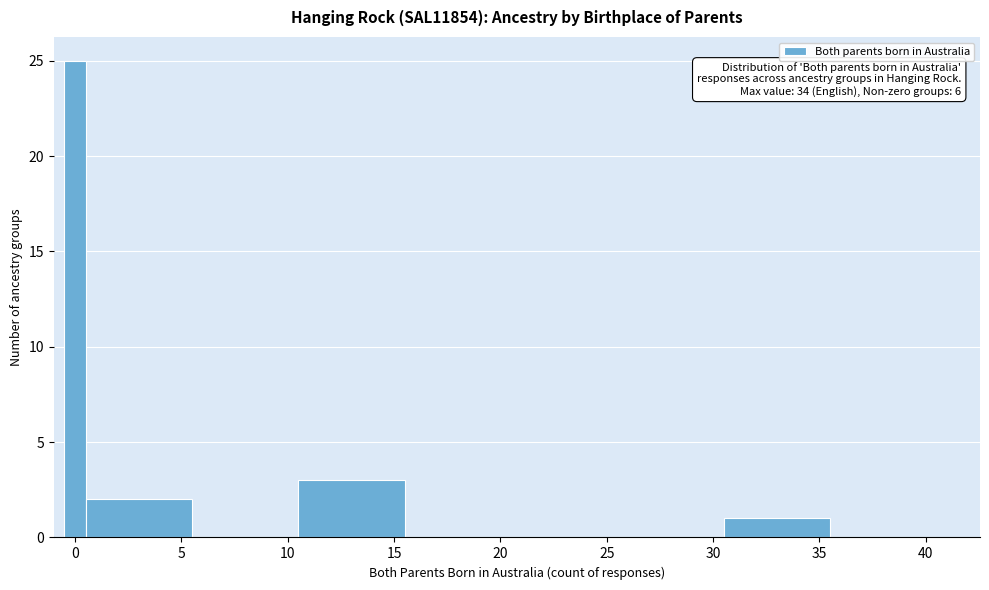

Read against the x-axis, roughly where is the centre of the tallest bar?

0.0